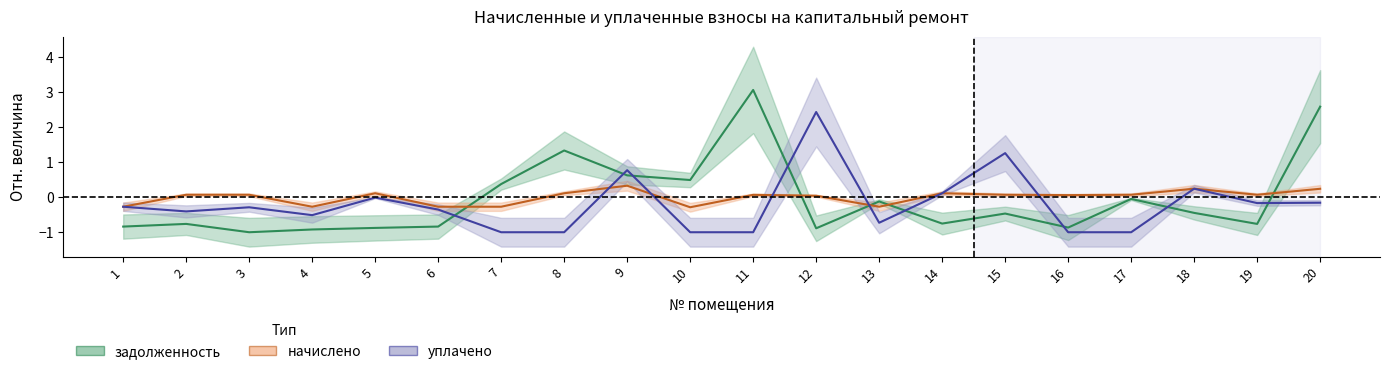

What is the value of the задолженность point at the 13th from the left?

-0.1